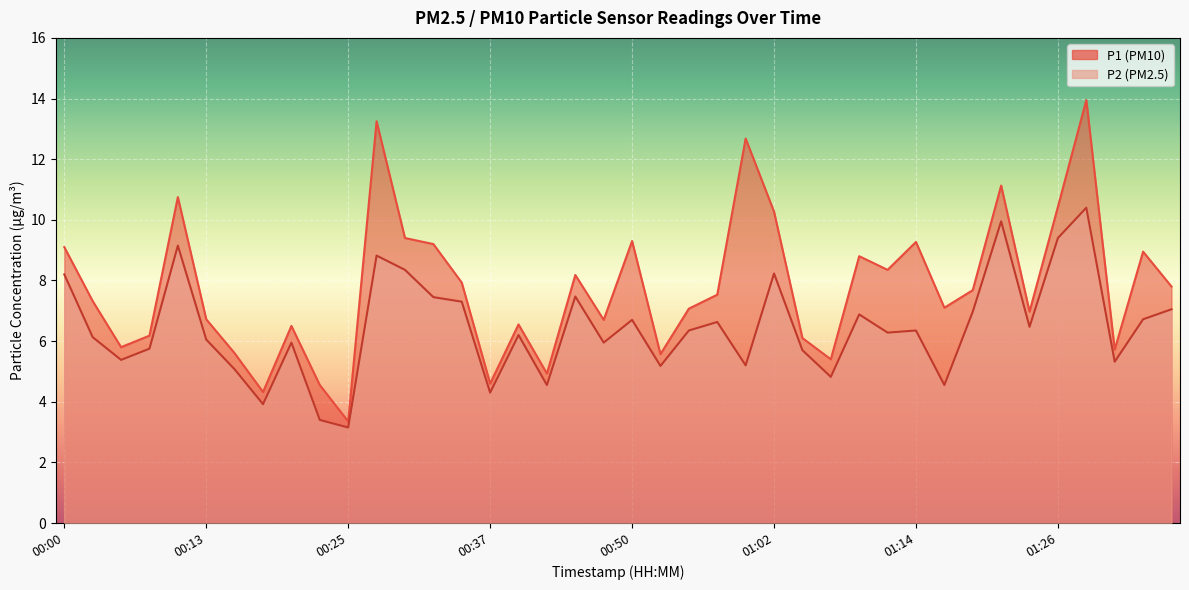

What is the average value of the P2 series?

6.4